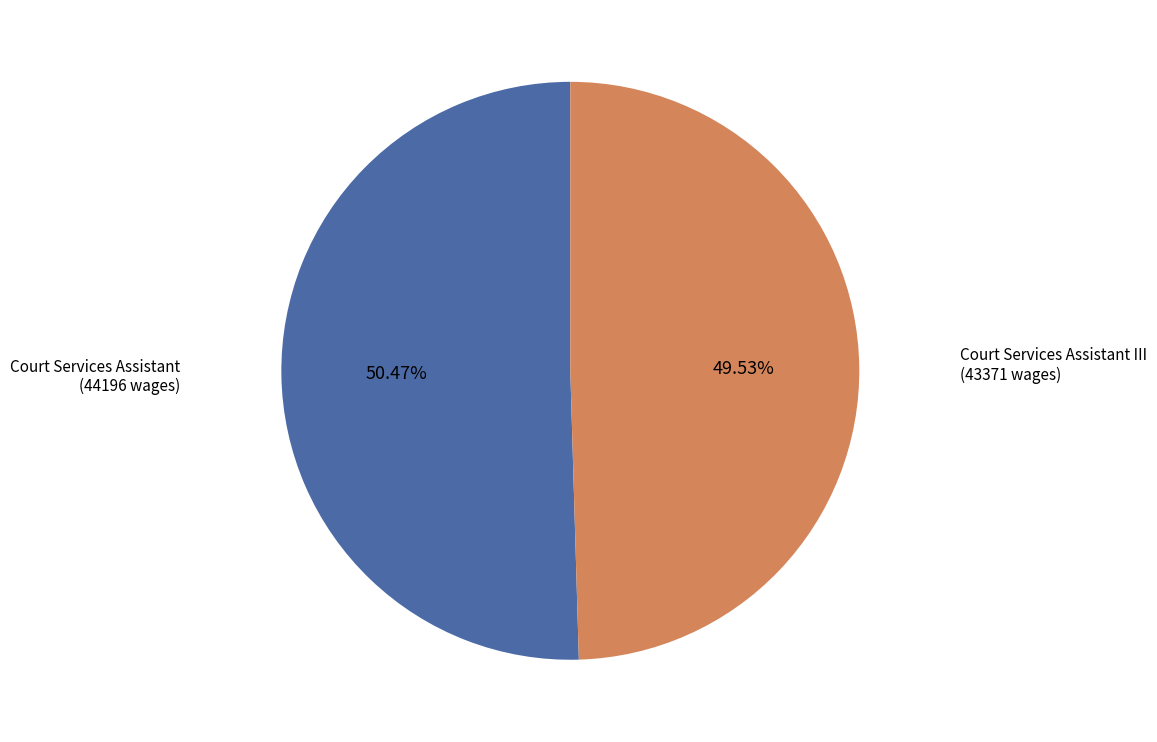

Is there any slice that represents more than half of the pie?

Yes